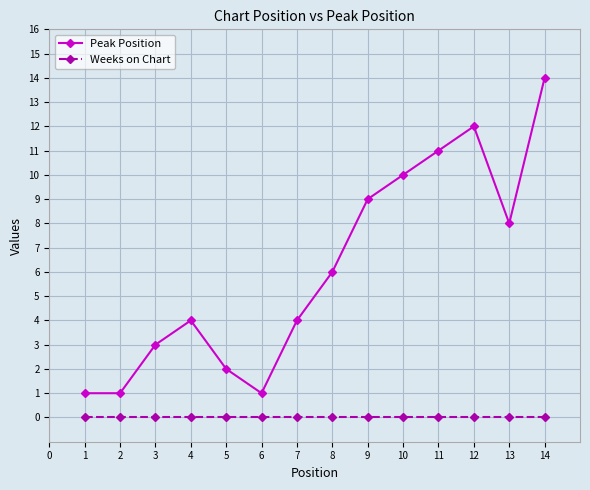

At how many categories does at least one series exceed 5?

7